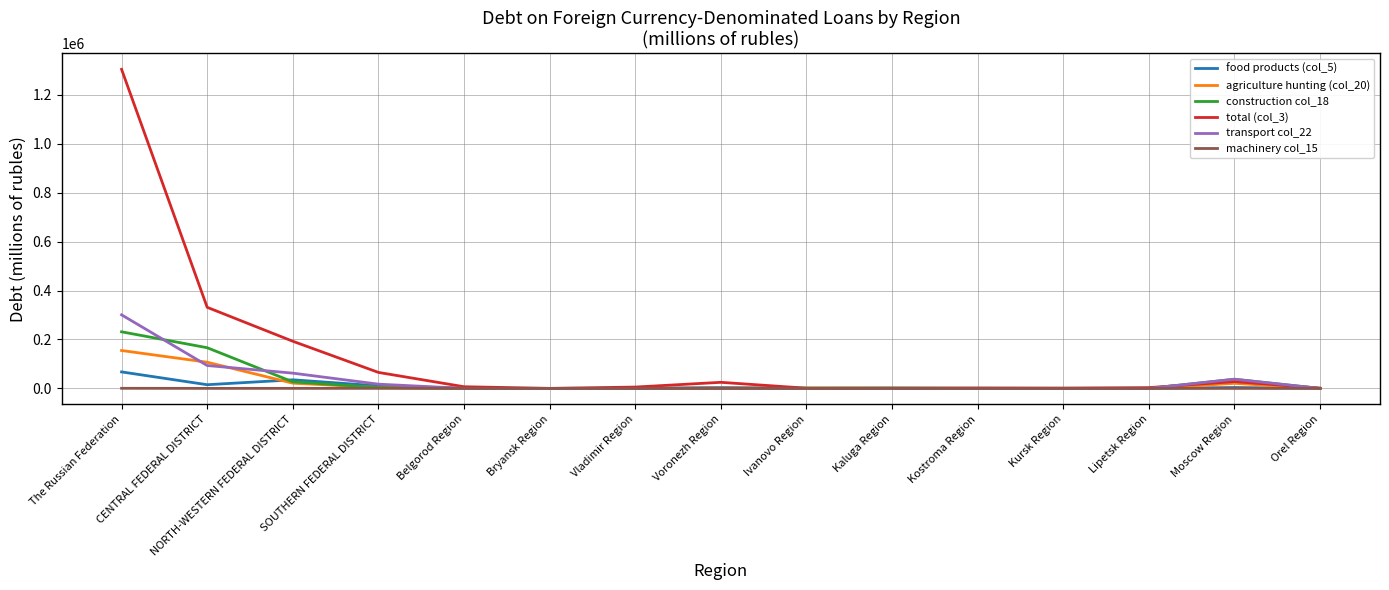

What is the difference between the second highest and second lowest values in the agriculture hunting (col_20) series?

106974